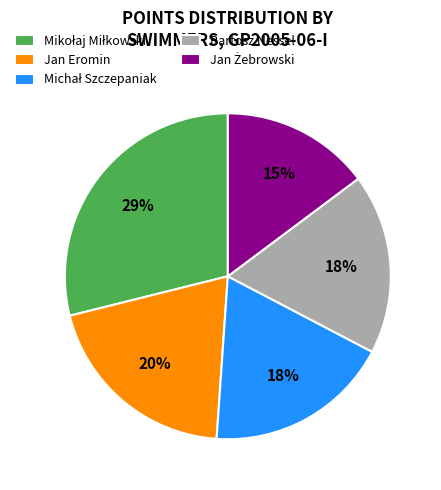

Does Bartosz Nessel account for over 50% of the chart?

No